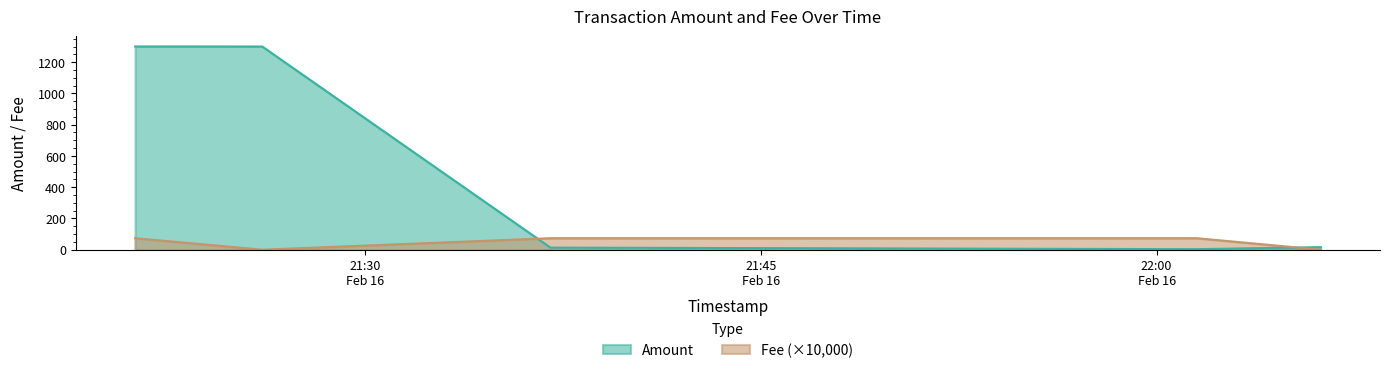

At 2022-02-16 22:01:31, list the series in order from smallest to largest.

Fee, Amount